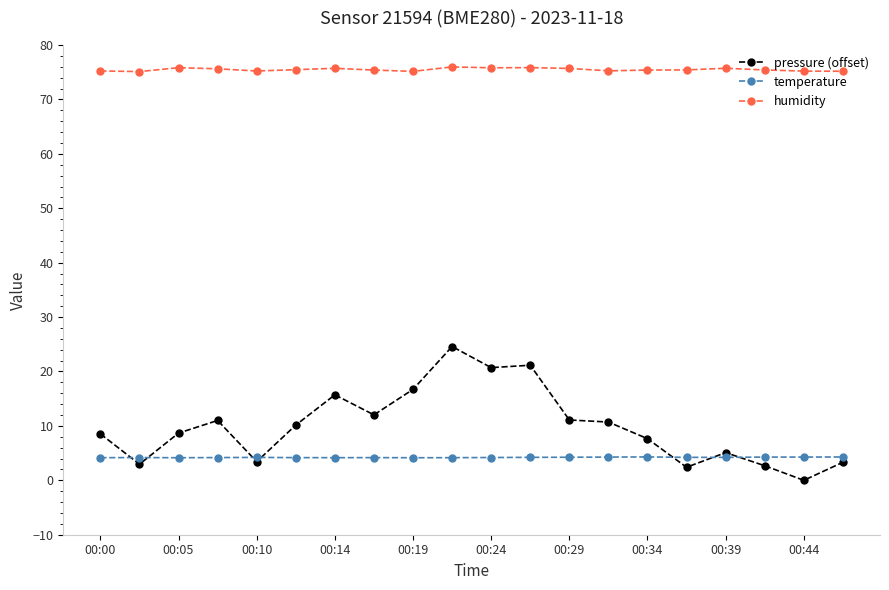

What is the value of the humidity point at the 15th from the left?

75.4